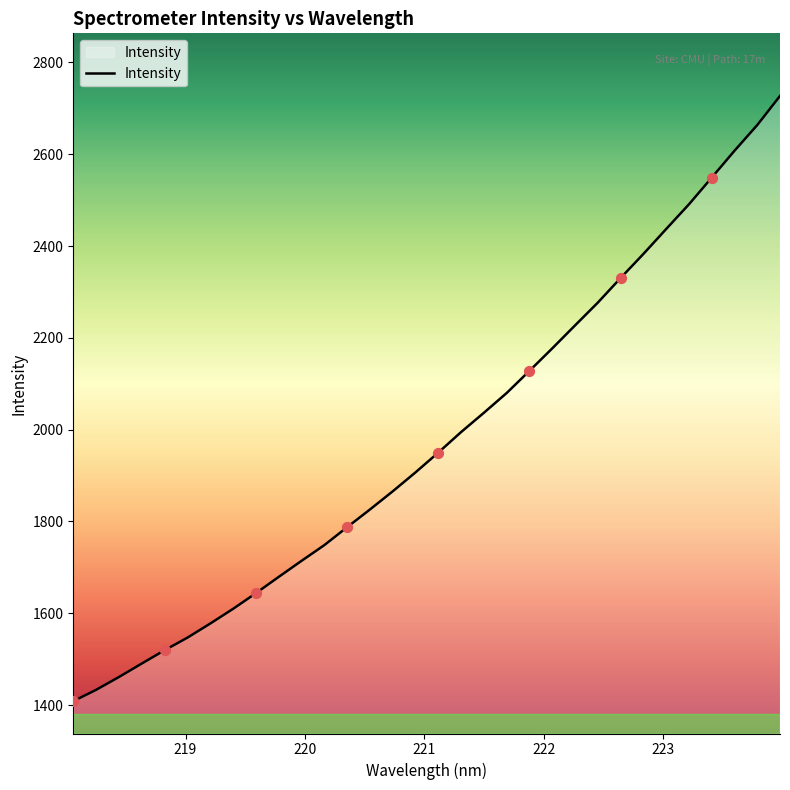

What is the minimum value shown in the chart?

1408.5